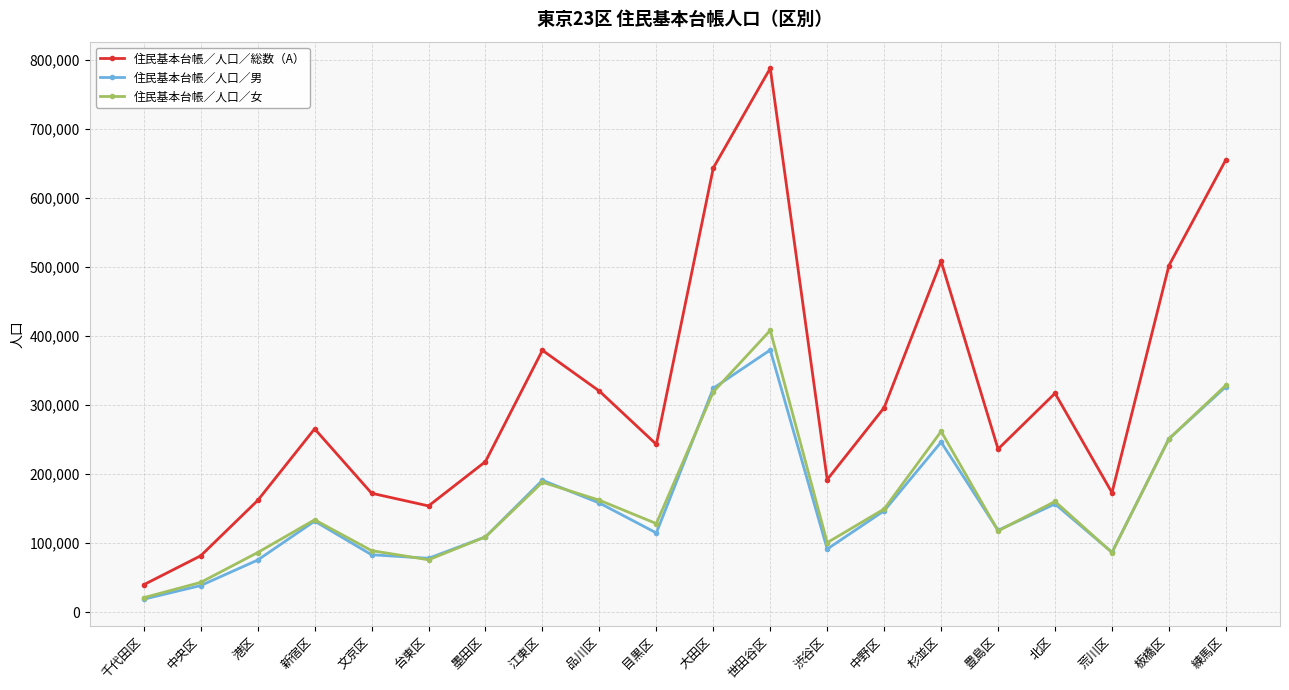

What is the maximum value for 住民基本台帳／人口／総数（A）?

788411